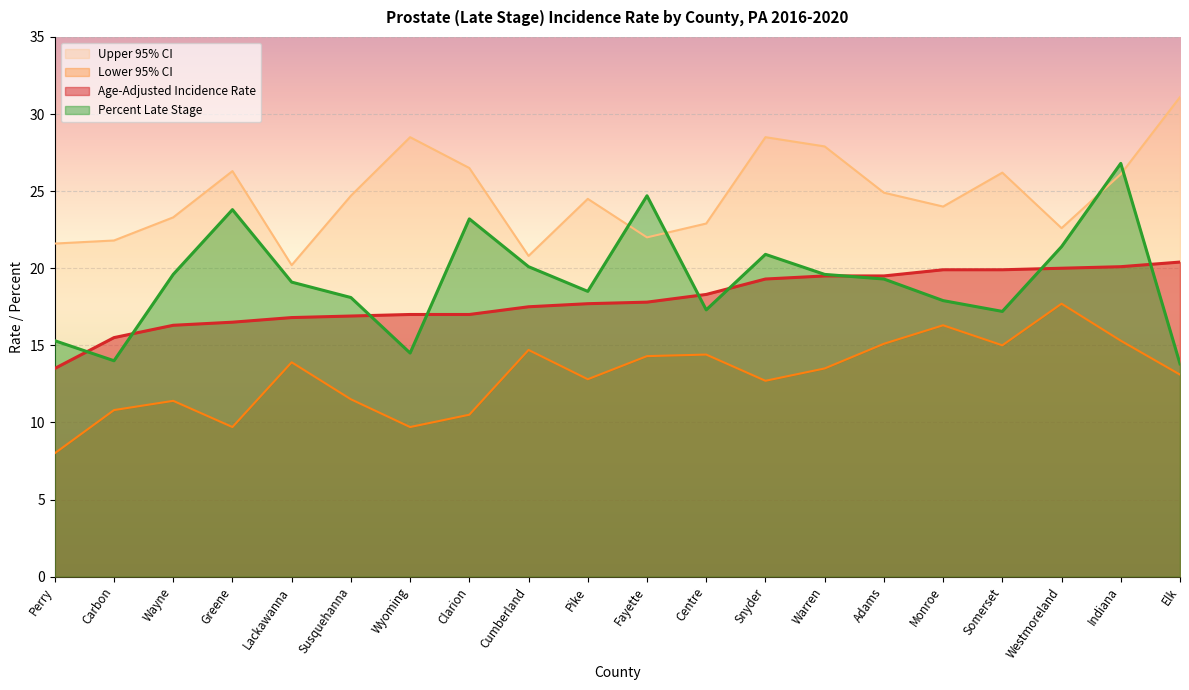

Between Centre and Wayne, which is larger?

Centre